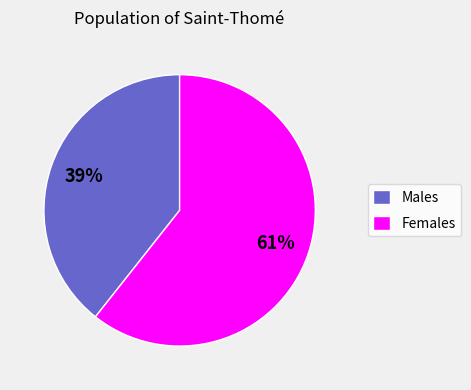

To the nearest percent, what is the combined percentage of Males and Females?

100%